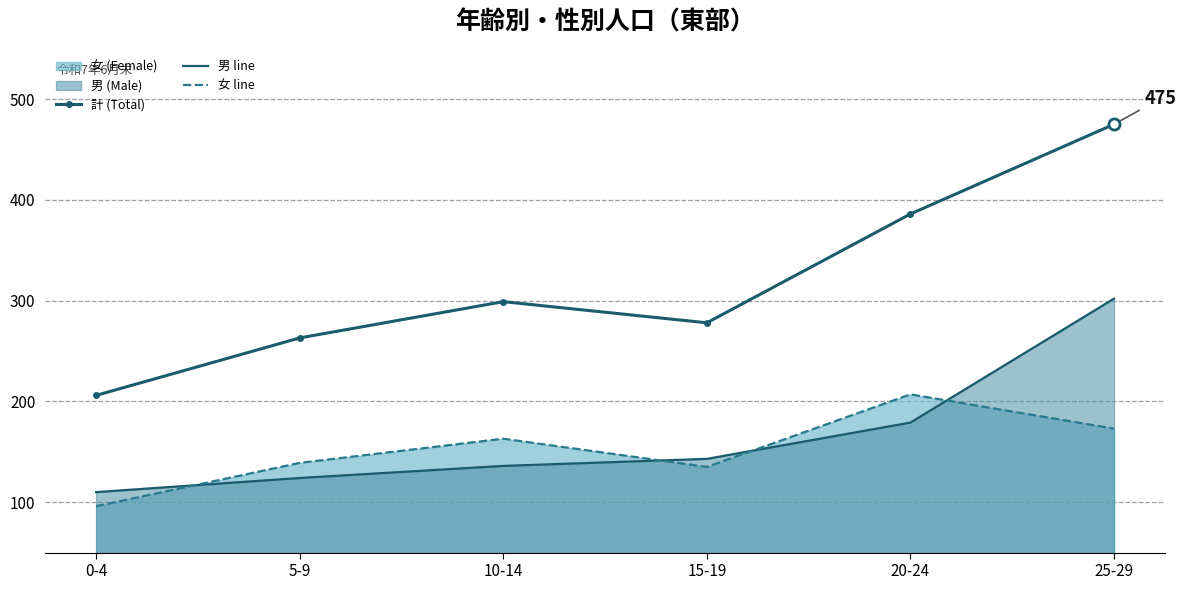

What is the total value across all series at 15-19?

556